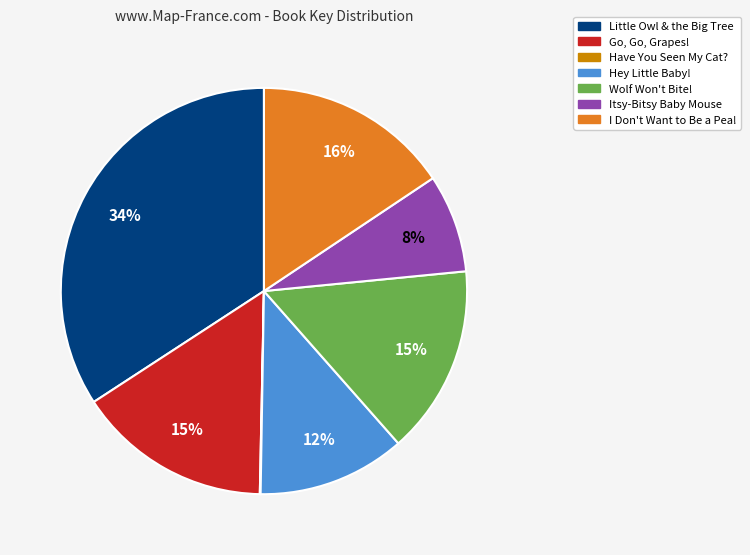

To the nearest percent, what is the combined percentage of Itsy-Bitsy Baby Mouse and Hey Little Baby!?

20%